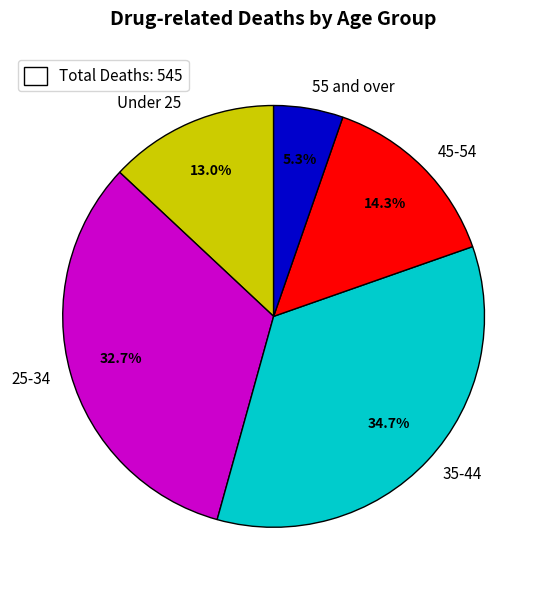

How many slices are in this pie chart?

5